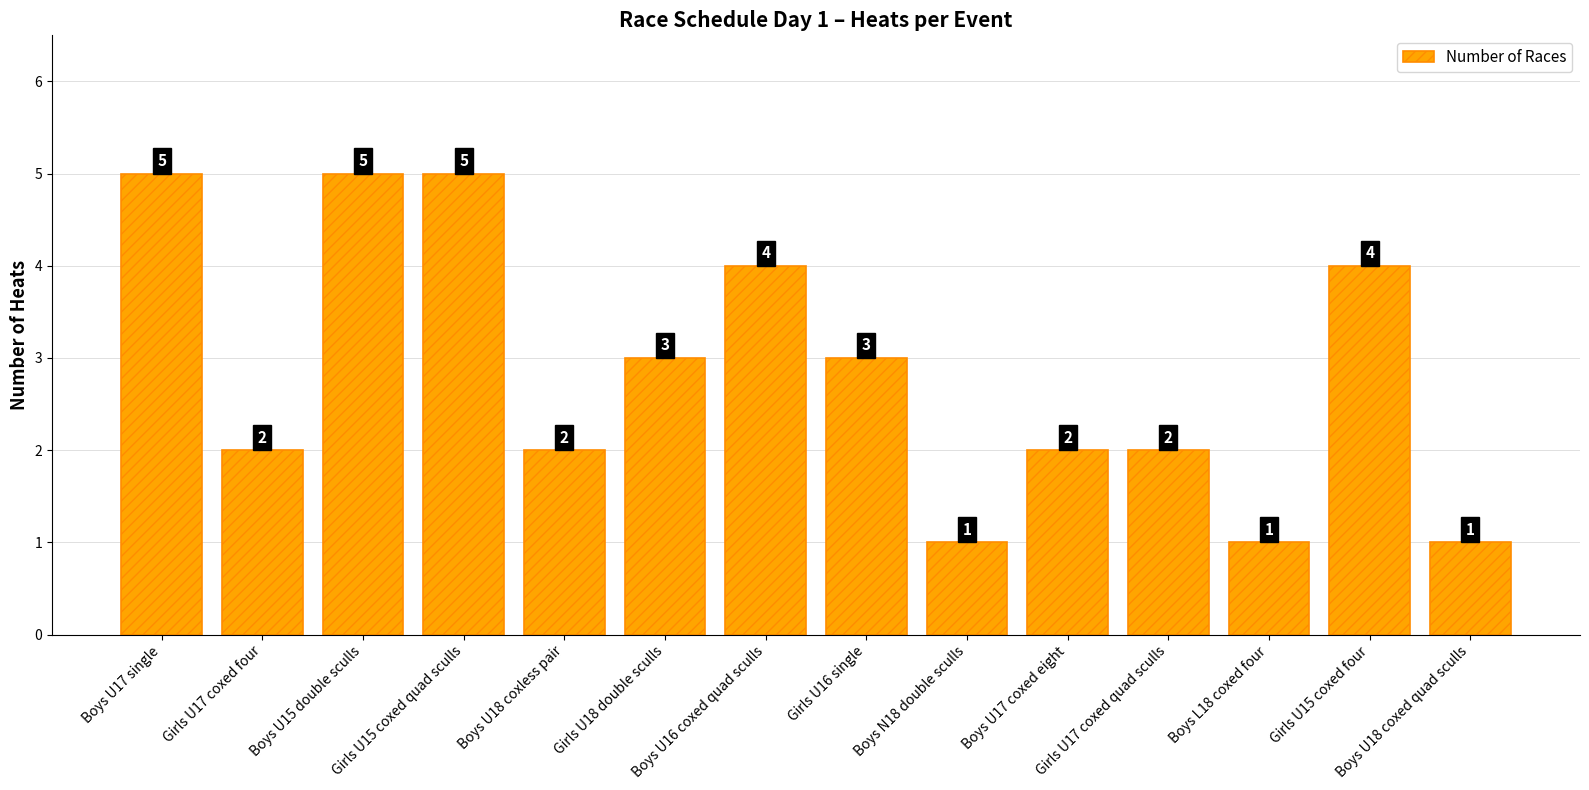

What position from the left is Girls U17 coxed four?

2